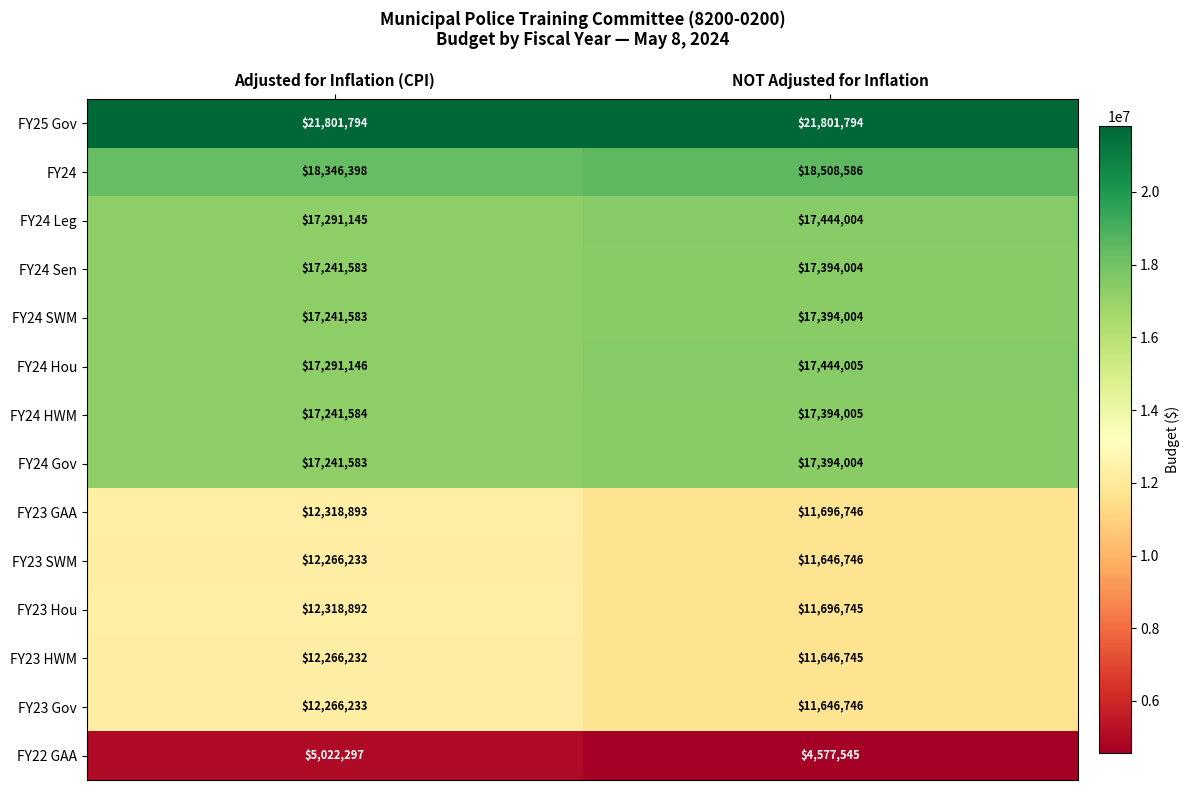

What is the minimum value shown in the chart?

4577545